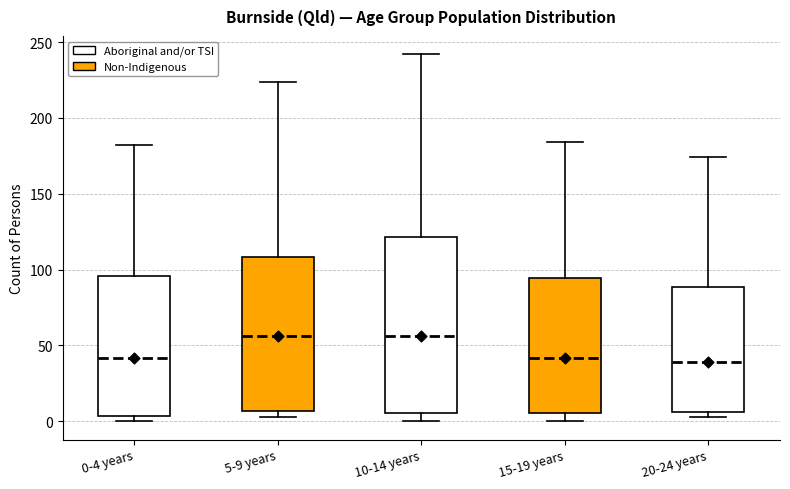

Reading left to right, read every box against the y-axis: the position of its median line, the range the box covers, and the ends of its whiskers. The values are not printed on the chart, so give them approximately, as read against the axis.

0-4 years: median 40, box 5 to 95, whiskers 0 to 180
5-9 years: median 55, box 5 to 110, whiskers 5 (just below the box's lower edge) to 225
10-14 years: median 55, box 5 to 120, whiskers 0 to 240
15-19 years: median 40, box 5 to 95, whiskers 0 to 185
20-24 years: median 40, box 5 to 90, whiskers 5 (just below the box's lower edge) to 175